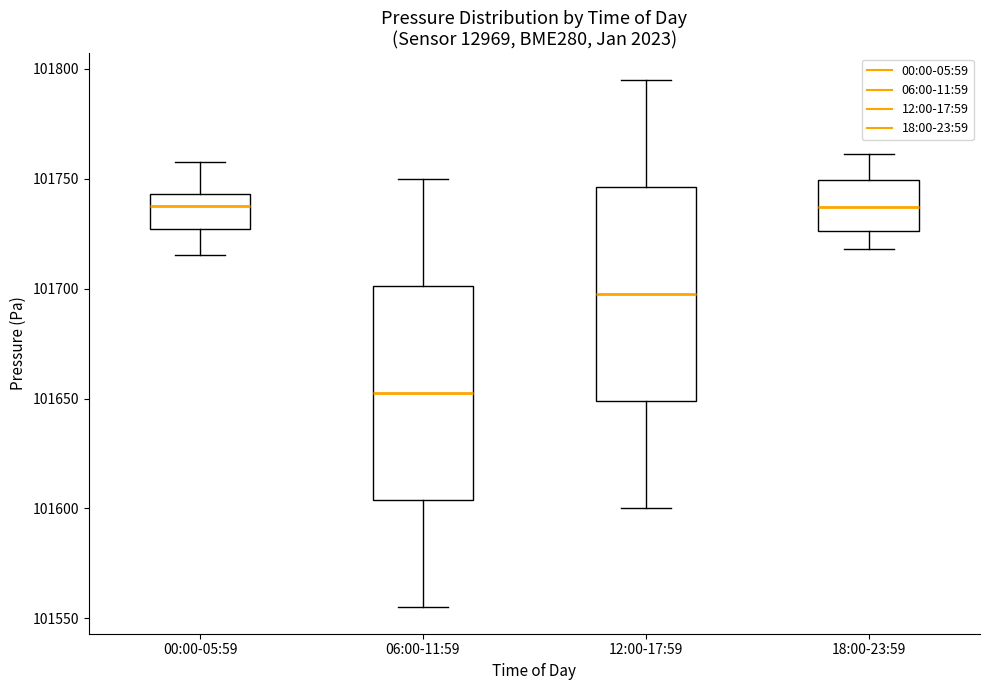

Where is the upper edge of the box for 12:00-17:59 on the y-axis? The values are not printed on the chart, so give them approximately, as read against the axis.

101745